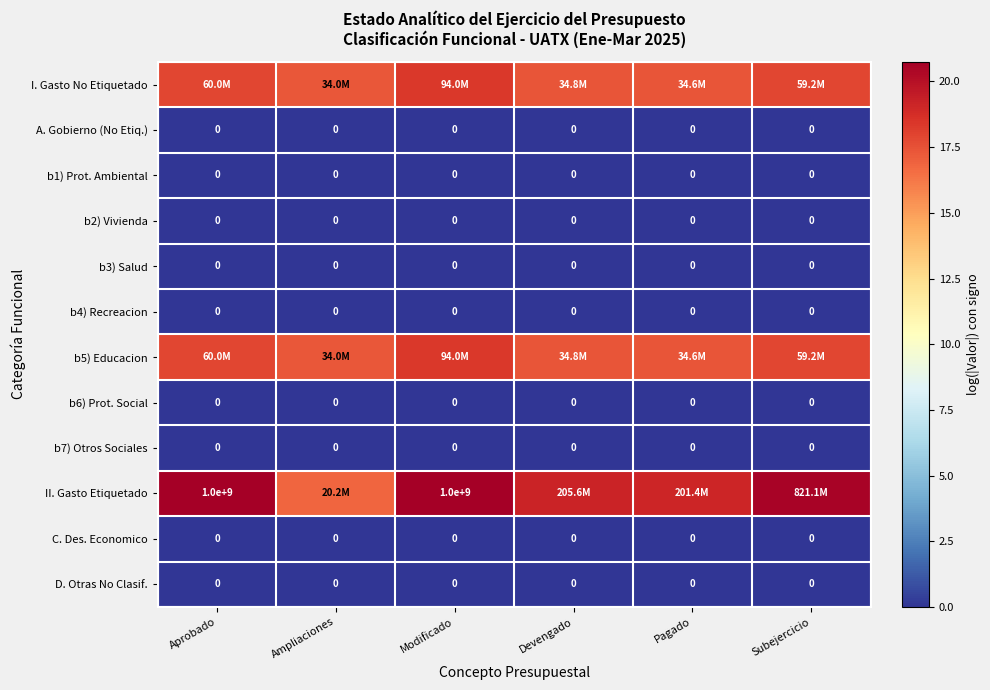

Which category has the lowest value in the D. Otras No Clasif. series?

Aprobado